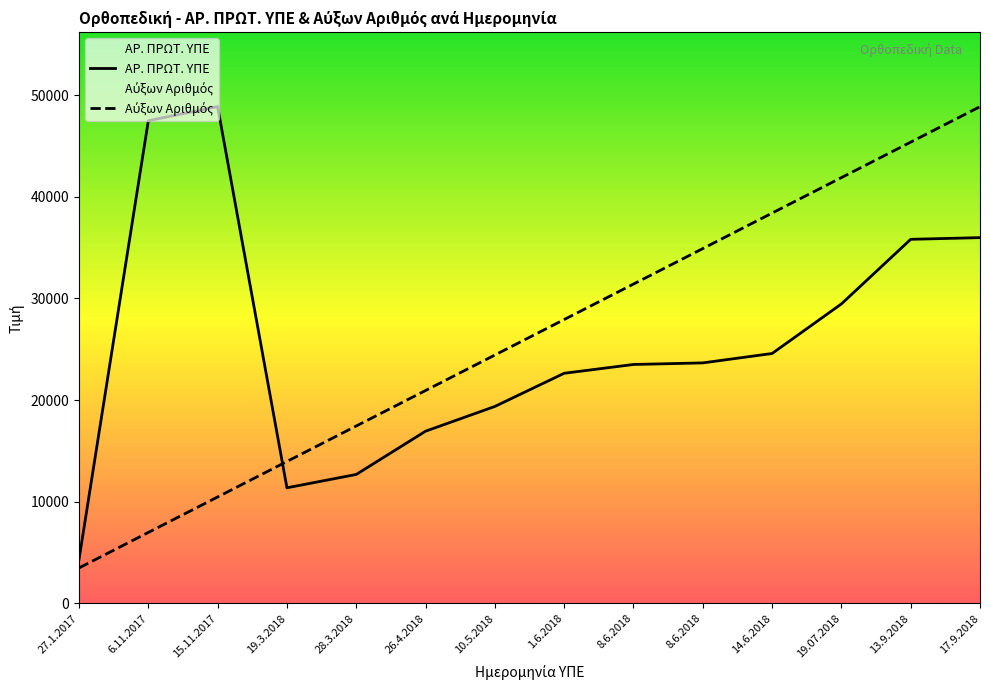

List the series in order of their peak value, lowest first.

ΑΡ. ΠΡΩΤ. ΥΠΕ, Αύξων Αριθμός